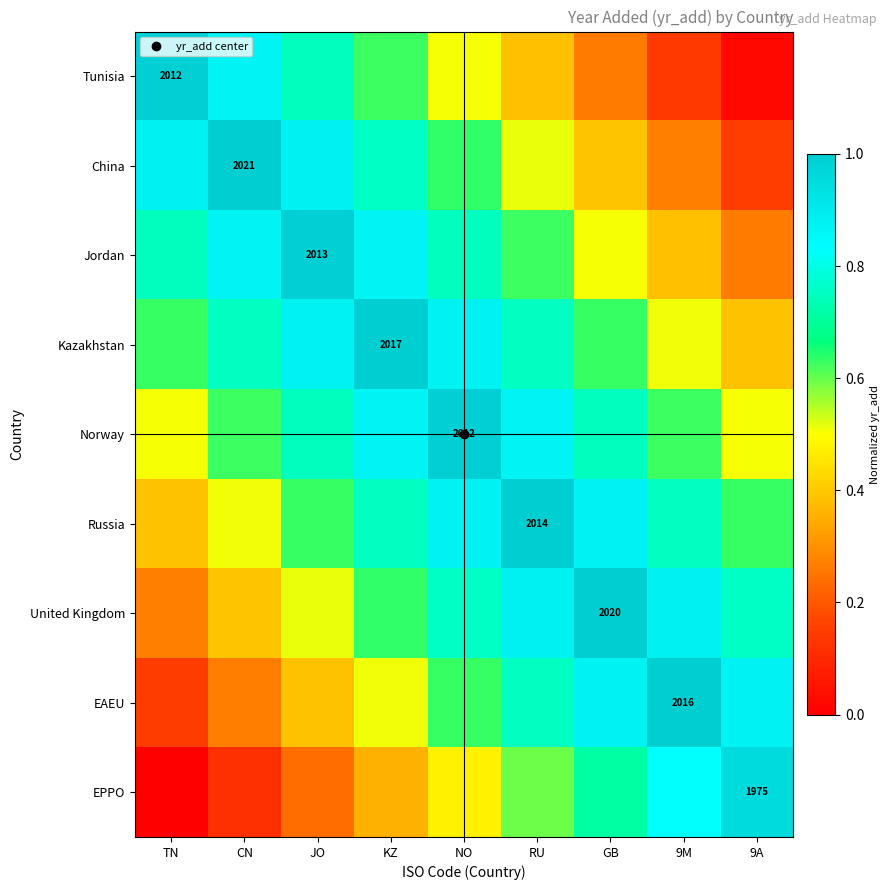

What is the total value across all series at NO?

6.5